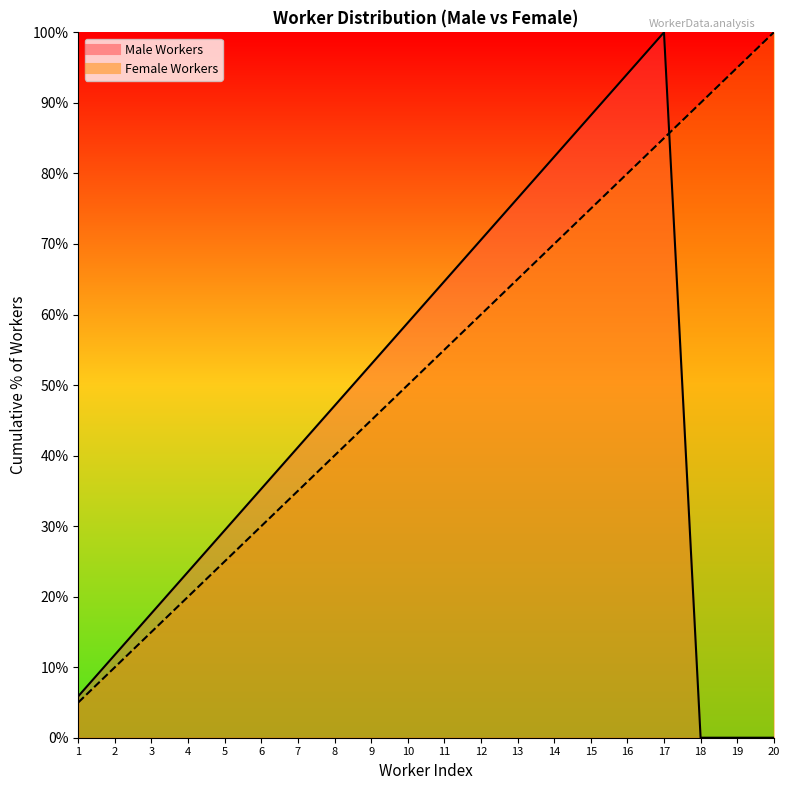

What is the sum of all values?

1050.0